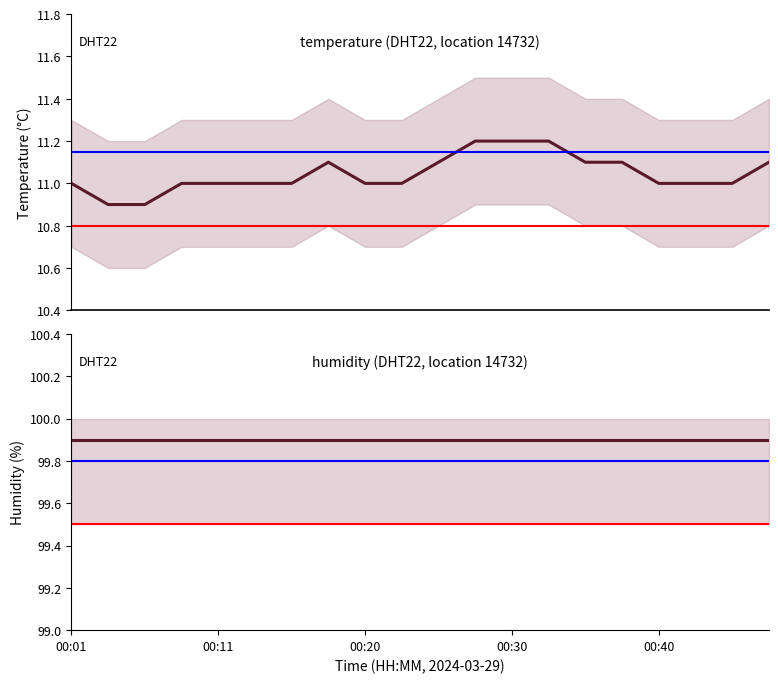

The value of humidity at 14 is 99.9. True or false?

True